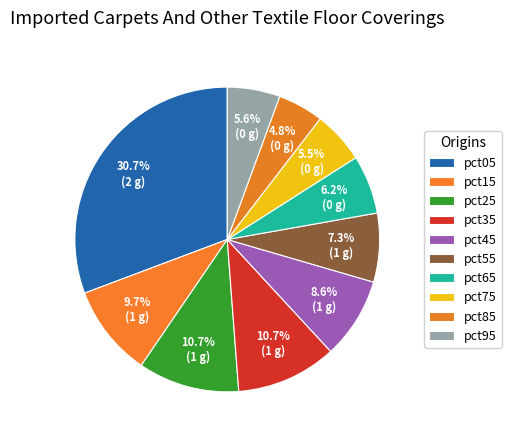

Does pct25 account for over 50% of the chart?

No